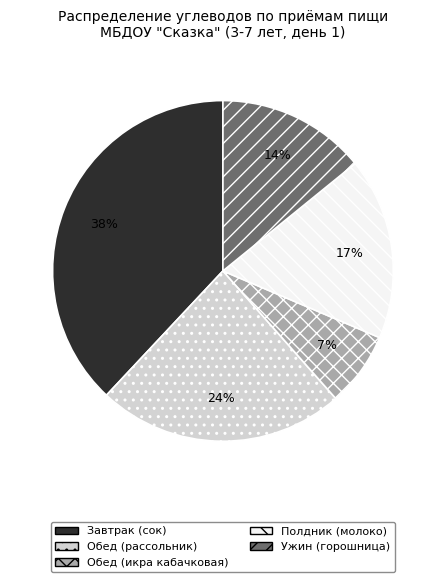

To the nearest percent, what percentage of the pie is Ужин (горошница)?

14%